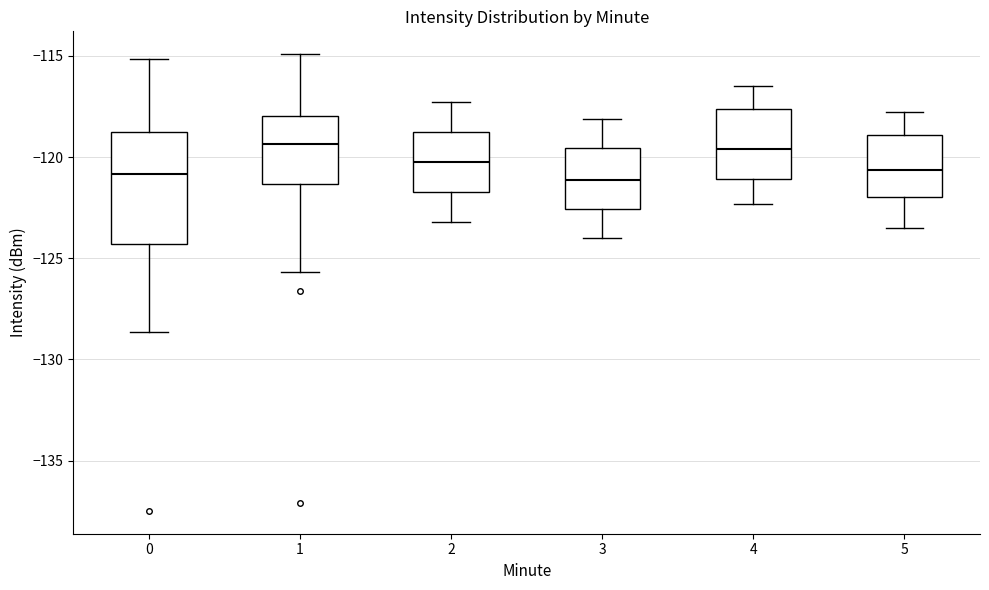

Comparing the boxes themselves (not the whiskers), which one is the tallest?

0